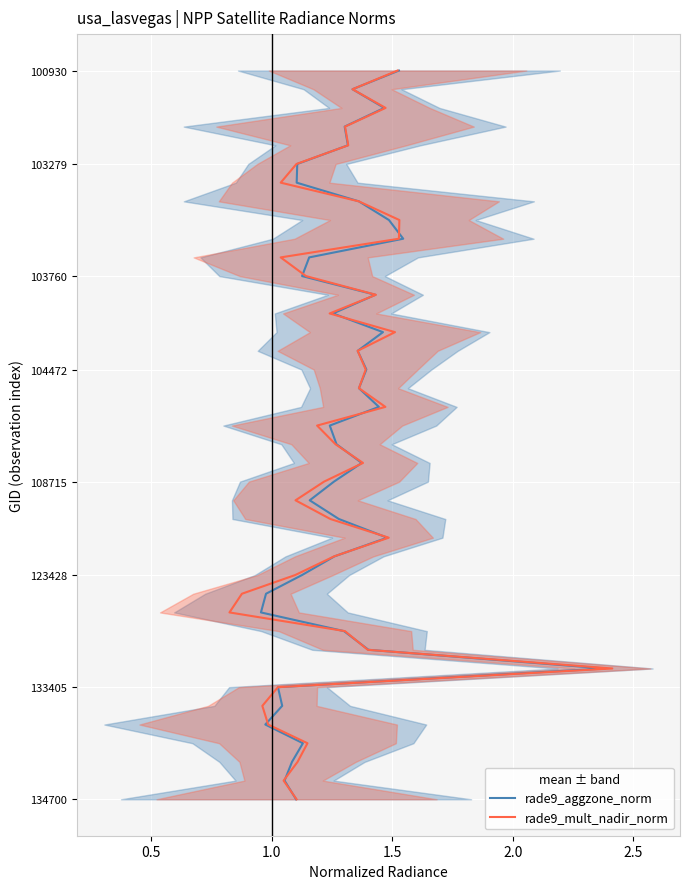

True or false: rade9_aggzone_norm has a value of 57 at 36.

False